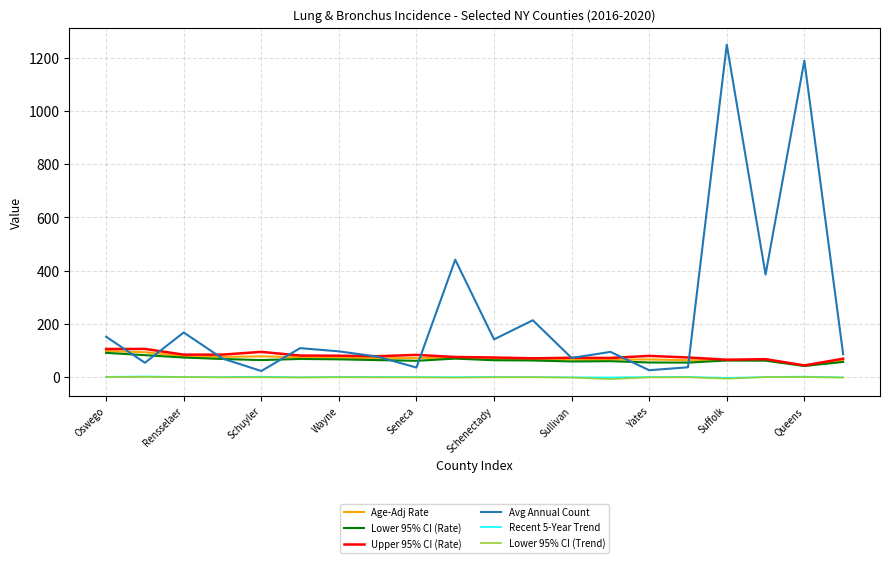

Which series has the largest total across all categories?

Avg Annual Count